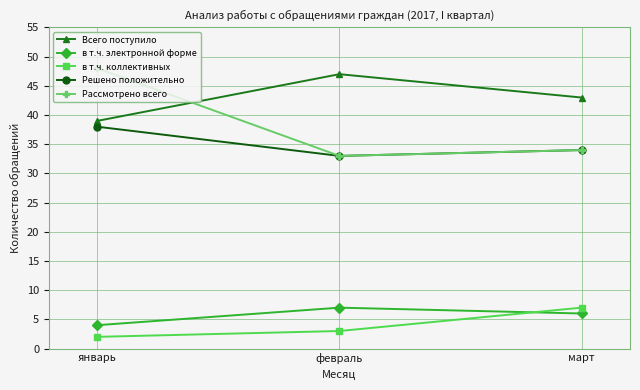

Which category has the lowest value in the Решено положительно series?

февраль